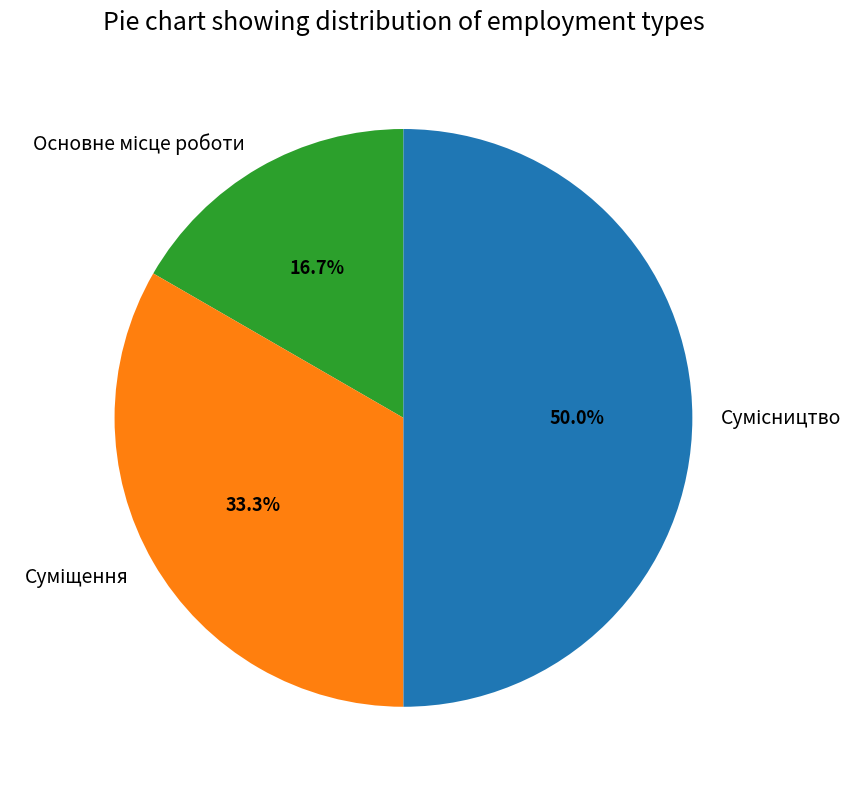

How many segments does this pie chart have?

3